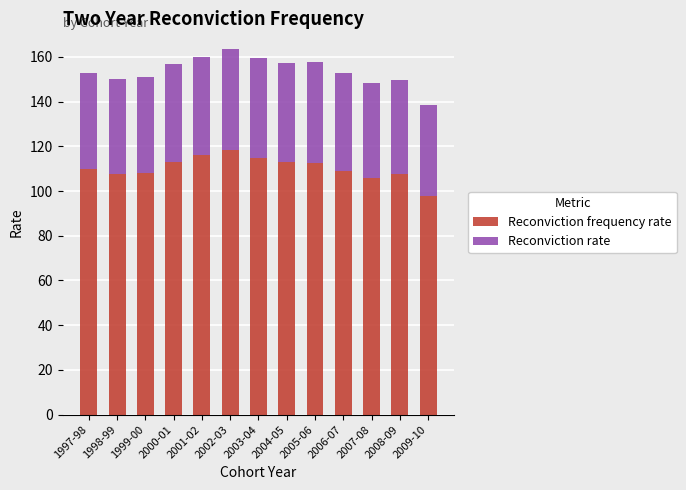

The Reconviction frequency rate series shows 112.7 at 2005-06. True or false?

True